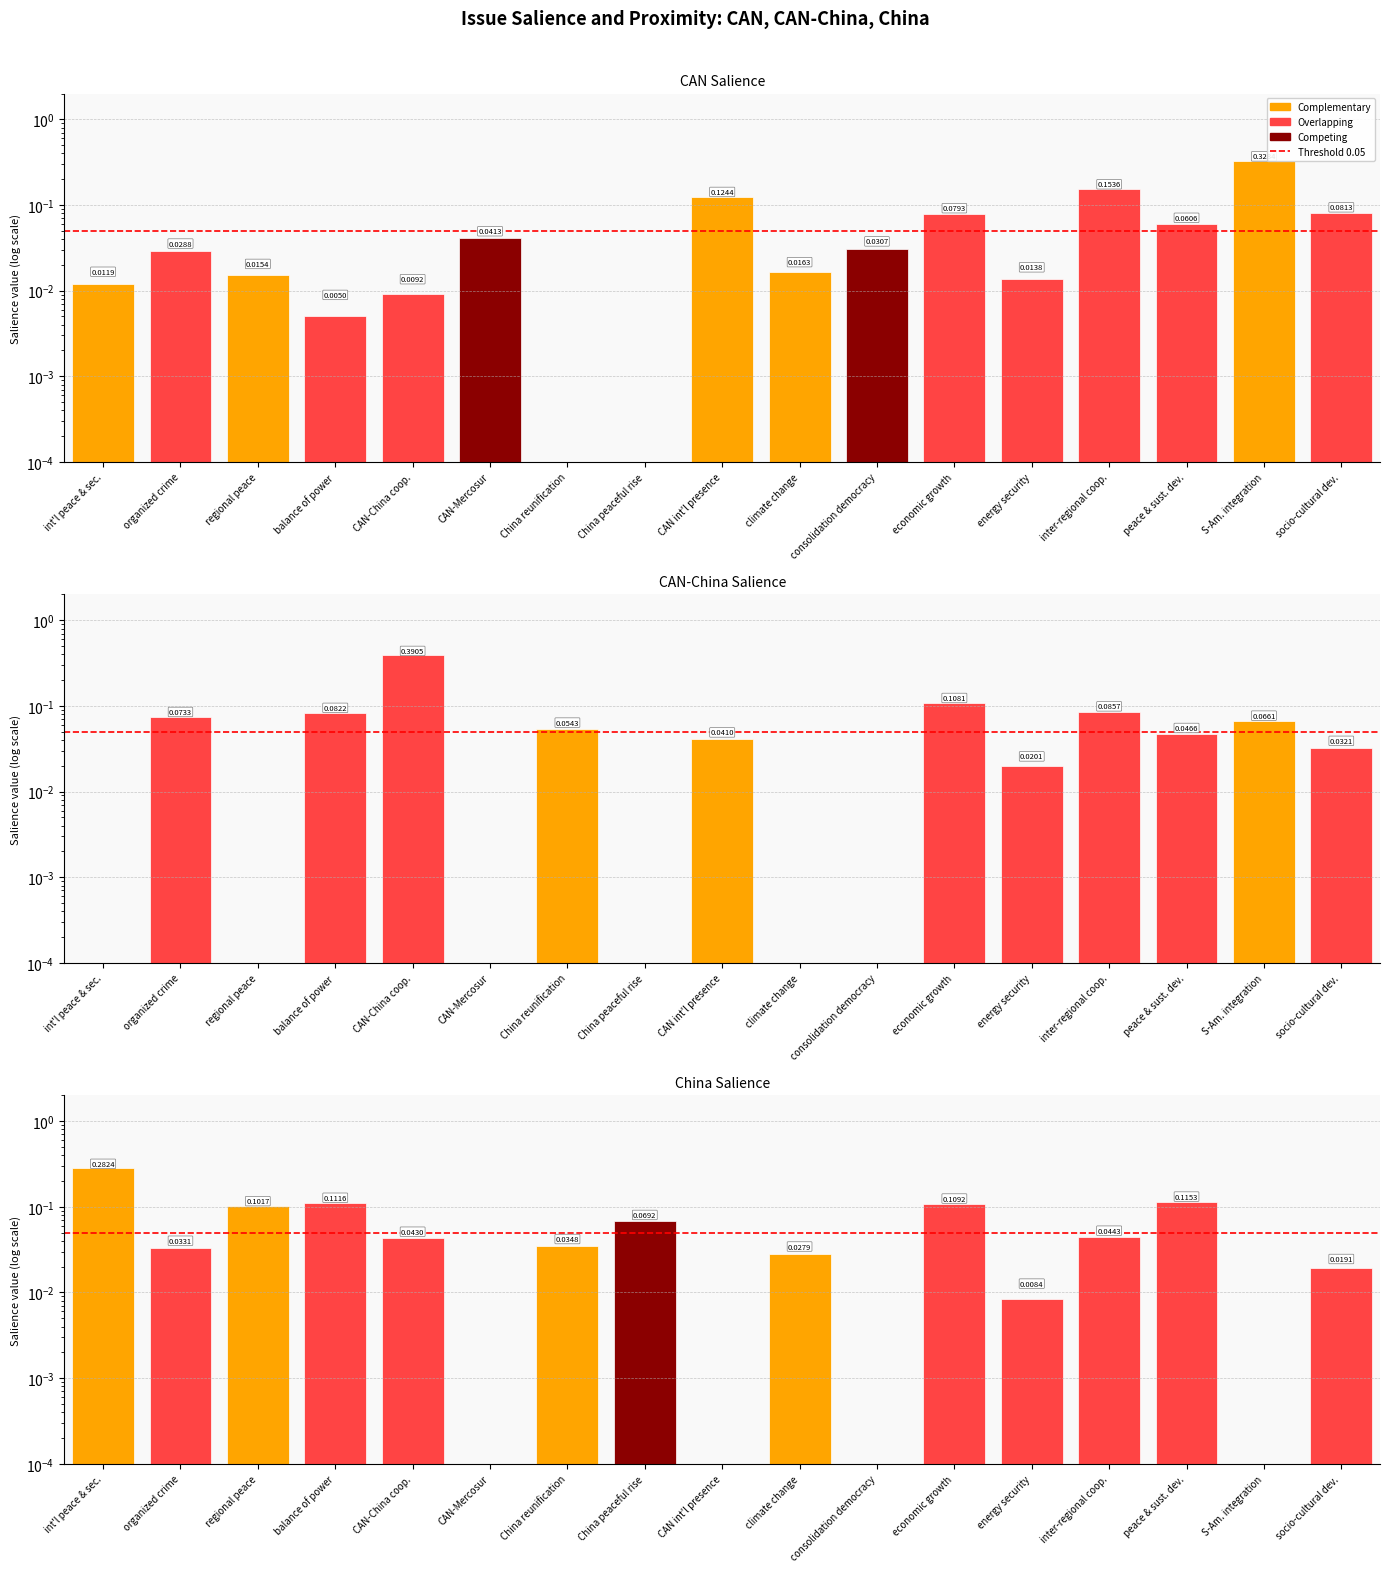

At which category is the sum across all series the highest?

CAN-China coop.